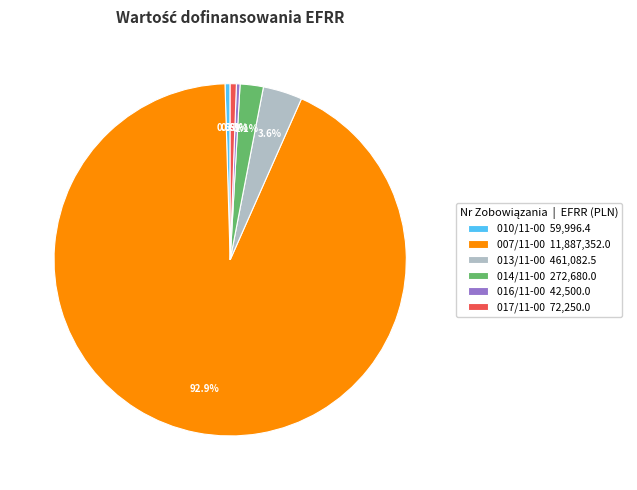

Between 010/11-00 59,996.4 and 014/11-00 272,680.0, which is larger?

014/11-00 272,680.0